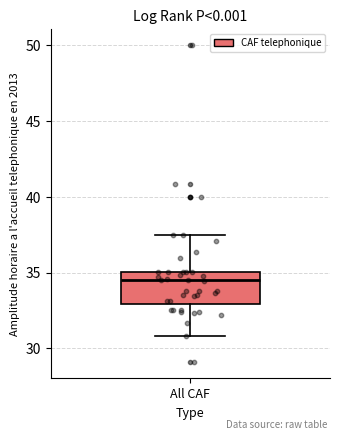

Where is the upper edge of the box for All CAF on the y-axis? The values are not printed on the chart, so give them approximately, as read against the axis.

35.0